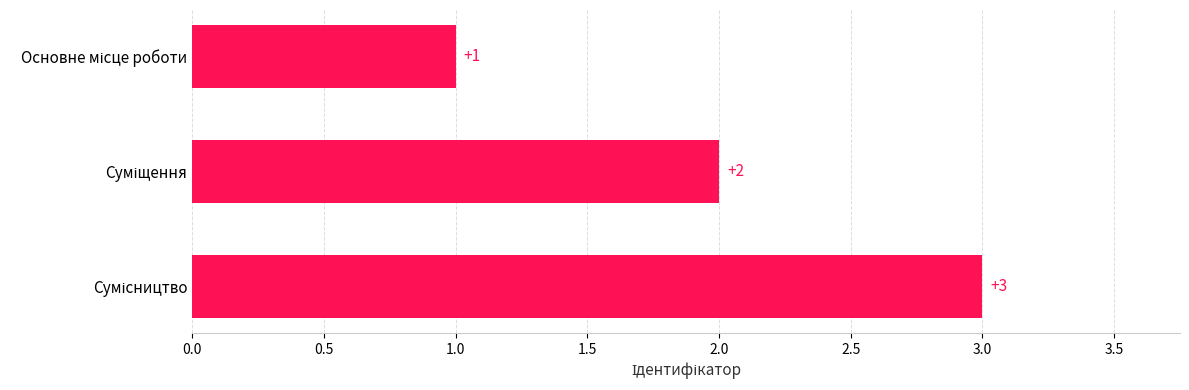

How many values are between 1 and 3?

3